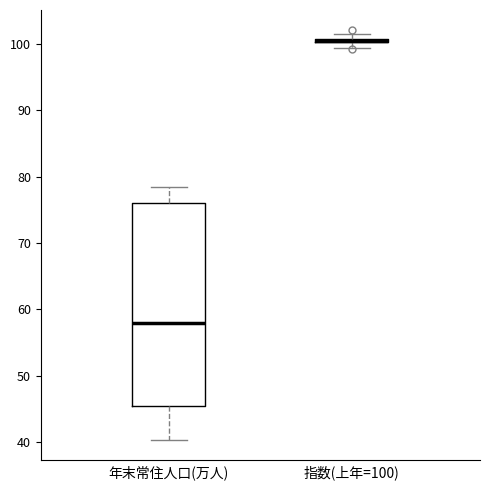

Which box is the tallest, from its lower edge to its upper edge?

年末常住人口(万人)